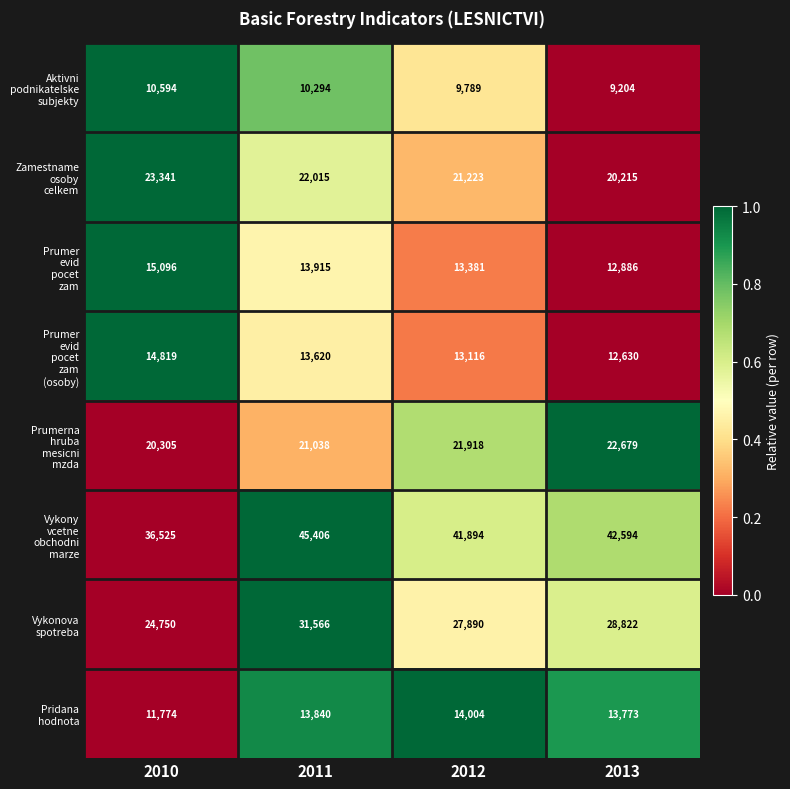

Which label corresponds to the largest value in the chart?

2011